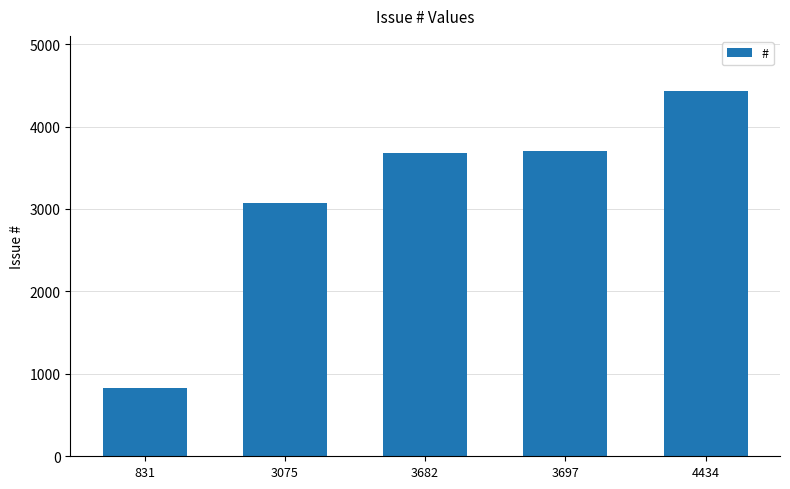

Count the number of categories in the chart.

5